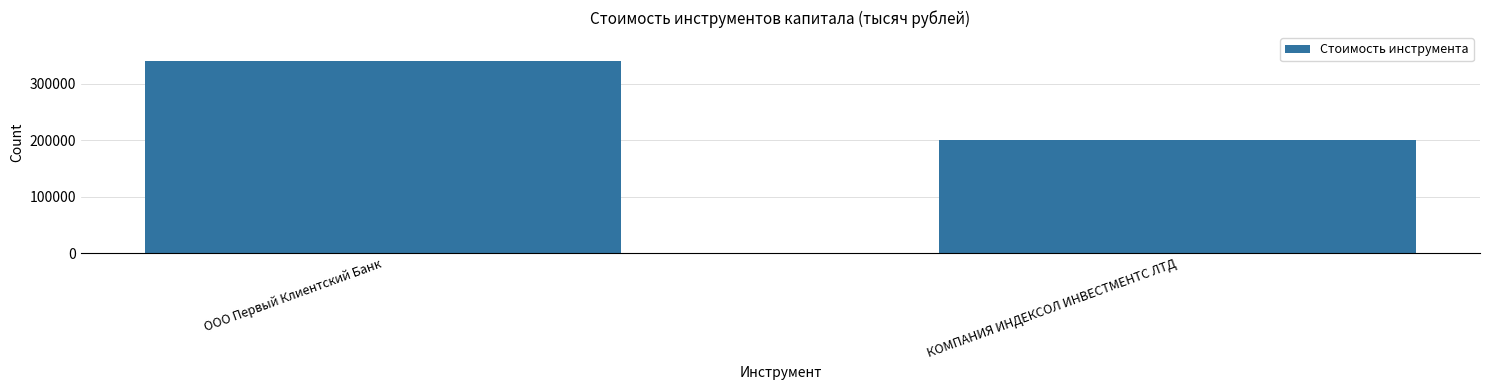

Reading left to right, list all the values displayed in this chart.

340800	200000